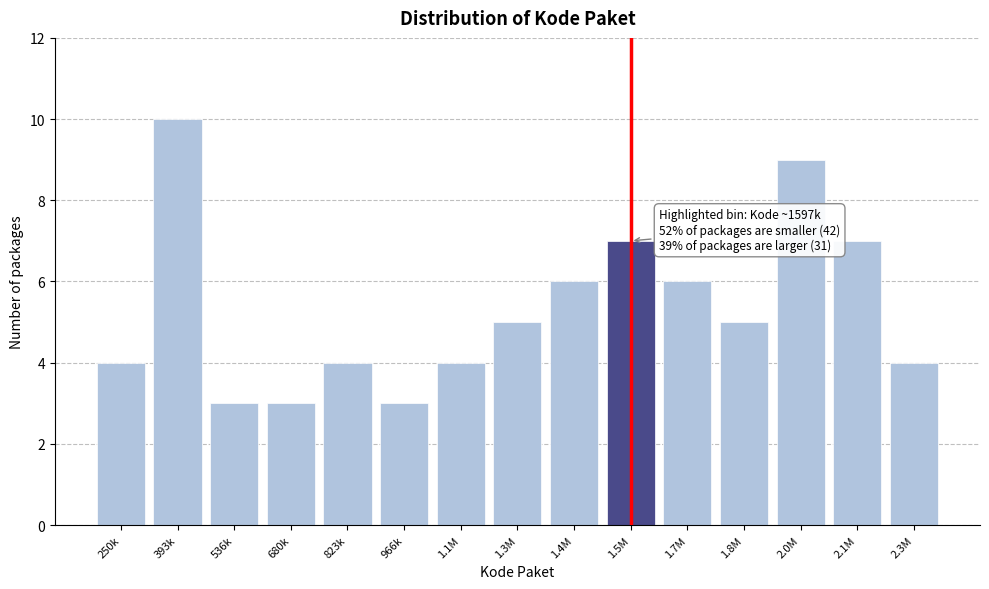

Reading left to right, what are all the values shown in this chart?

250k=4	393k=10	536k=3	680k=3	823k=4	966k=3	1.1M=4	1.3M=5	1.4M=6	1.5M=7	1.7M=6	1.8M=5	2.0M=9	2.1M=7	2.3M=4